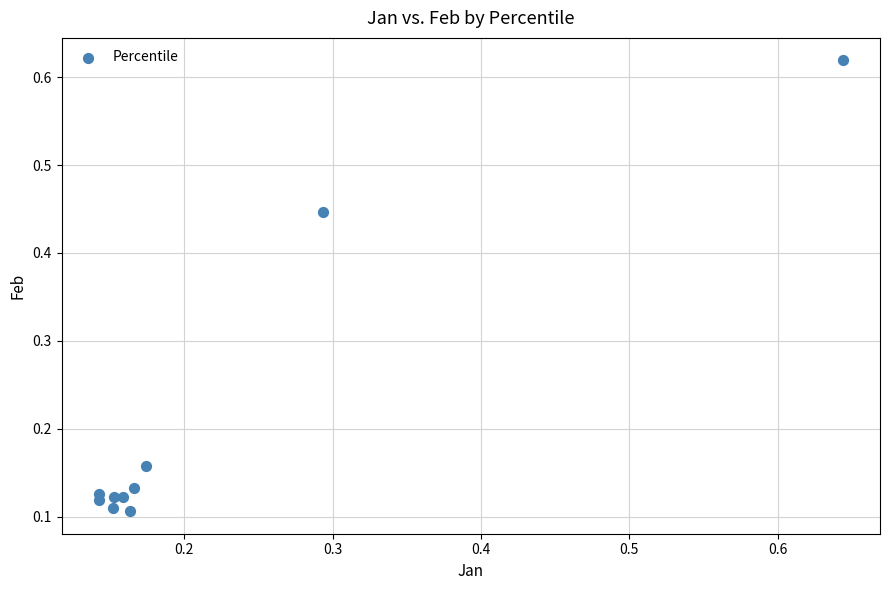

What is the range of Y values (max minus min)?

0.5